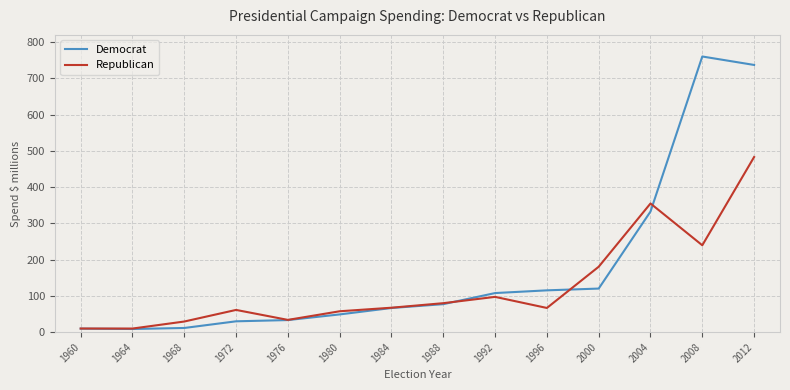

Read the Republican value at 2008.

239.7